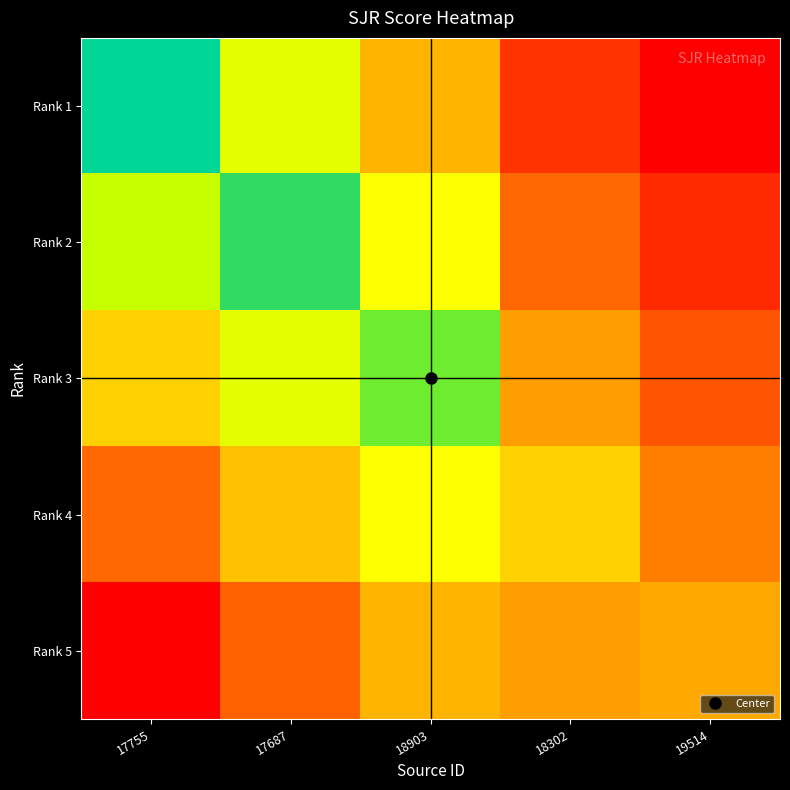

What is the total value across all series at 17687?

2.6